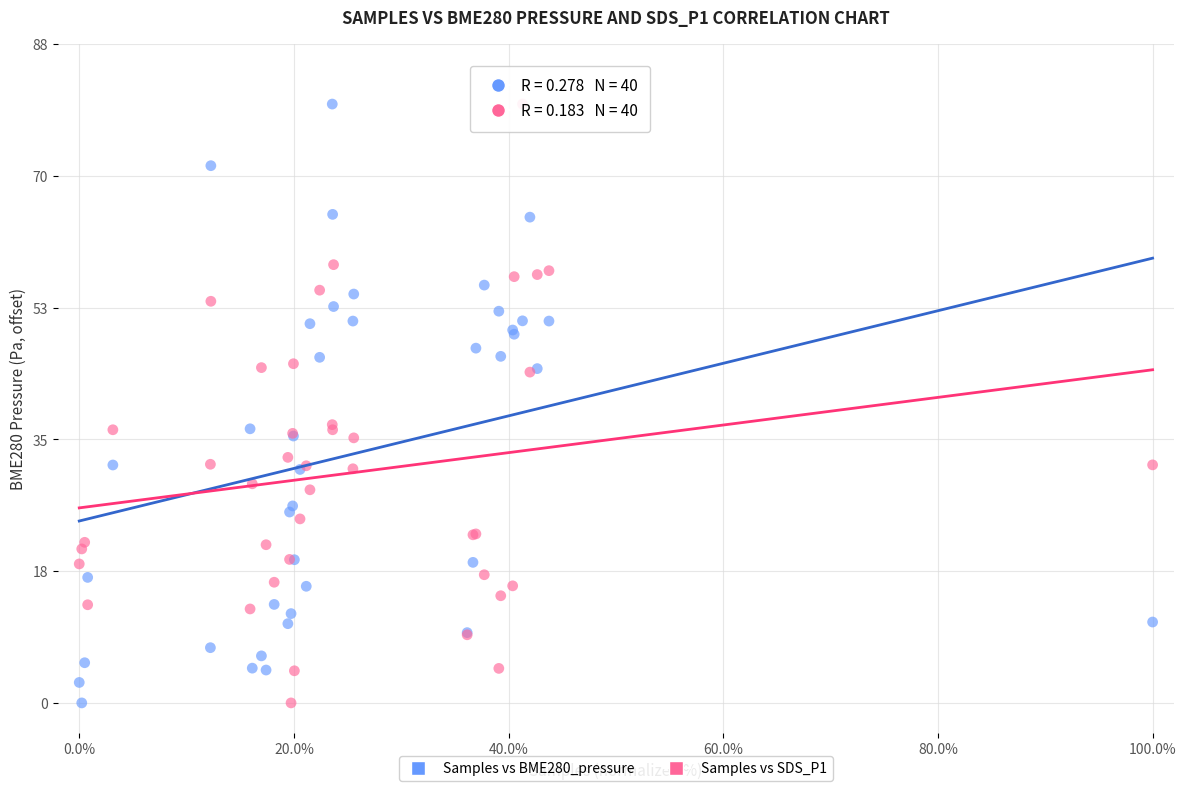

What is the X range (max minus min) for the scatter plot?

100.0